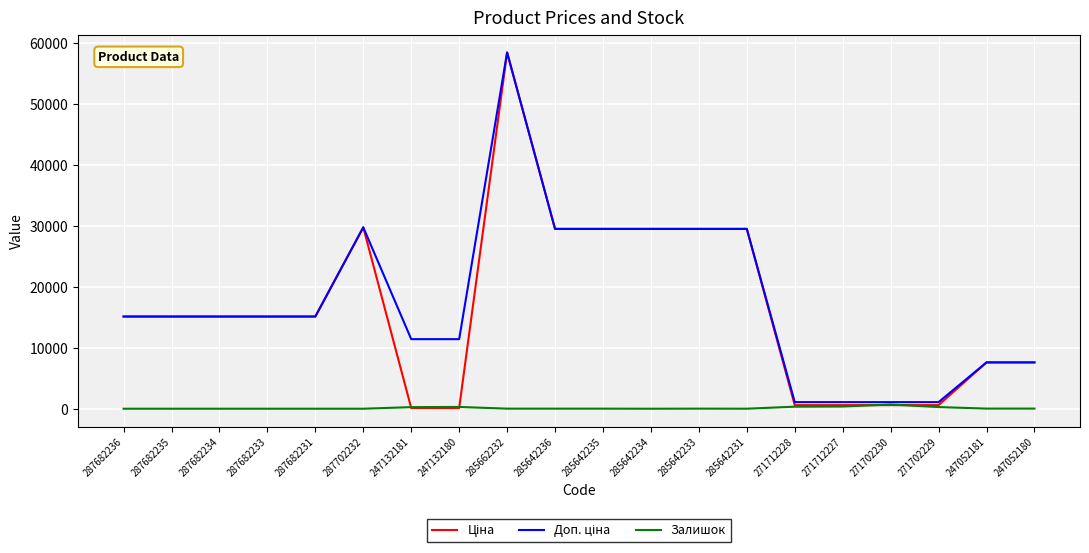

What is the spread (max minus min) of values at 287682231?

15120.0